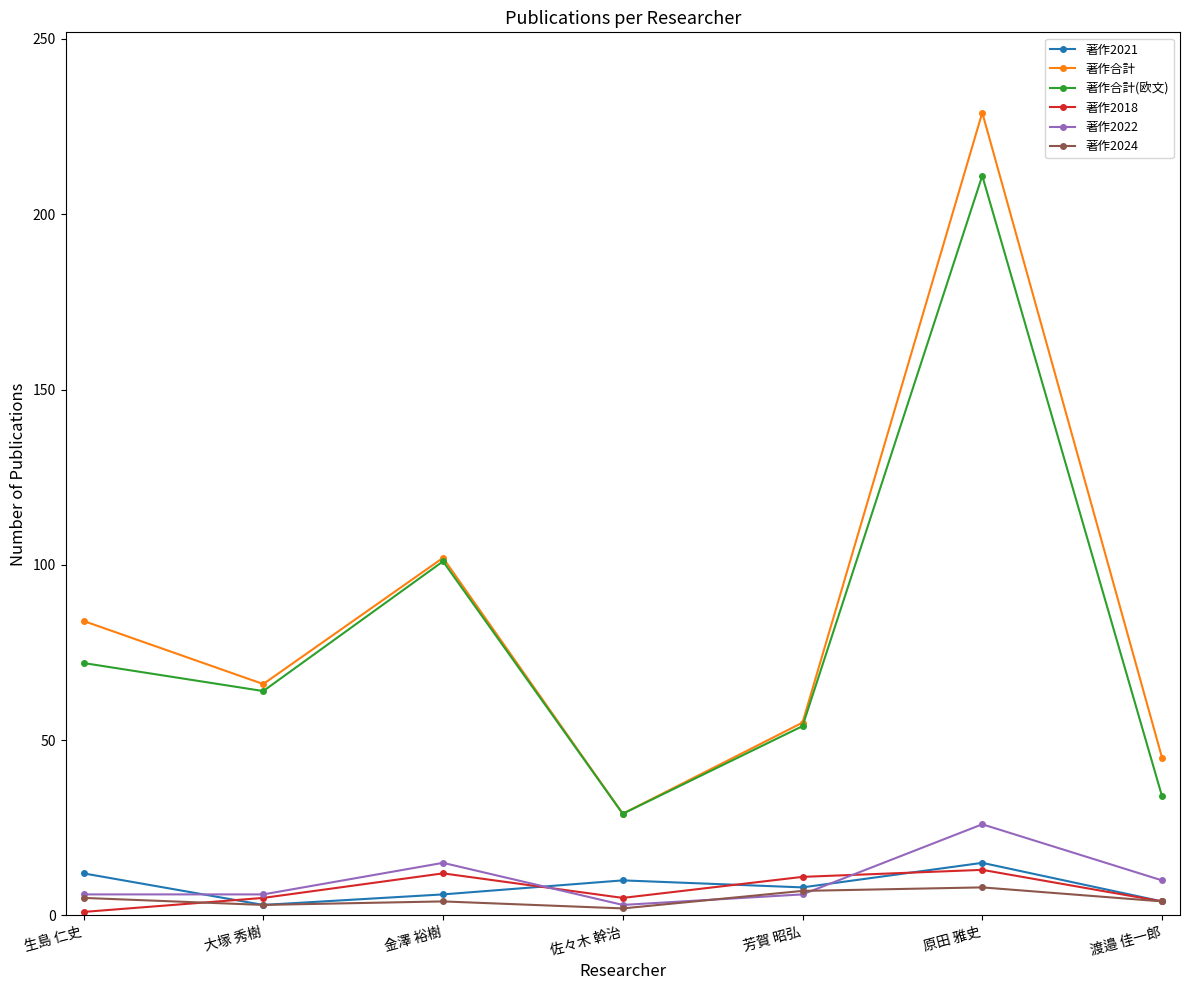

At which category is the sum across all series the highest?

原田 雅史